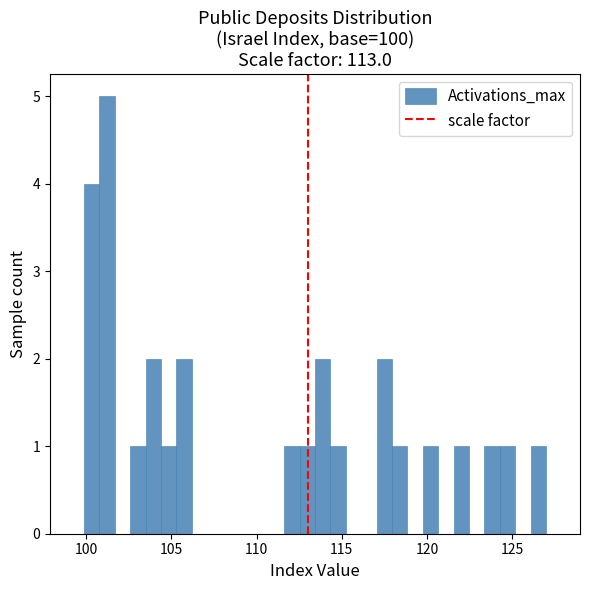

Around what value on the x-axis is the tallest bar? Give the approximate position of its centre, as read against the axis.

101.0